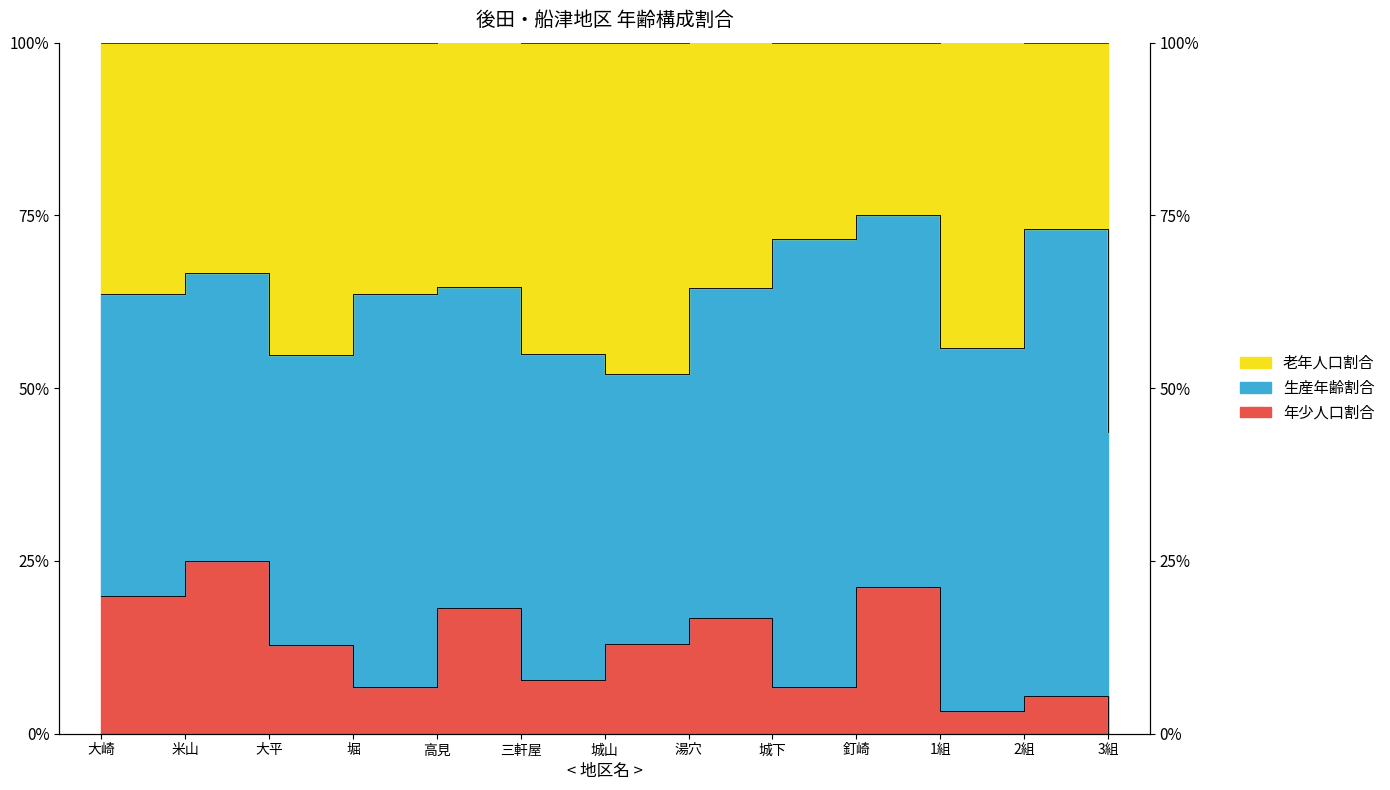

How many lines are shown in the chart?

2